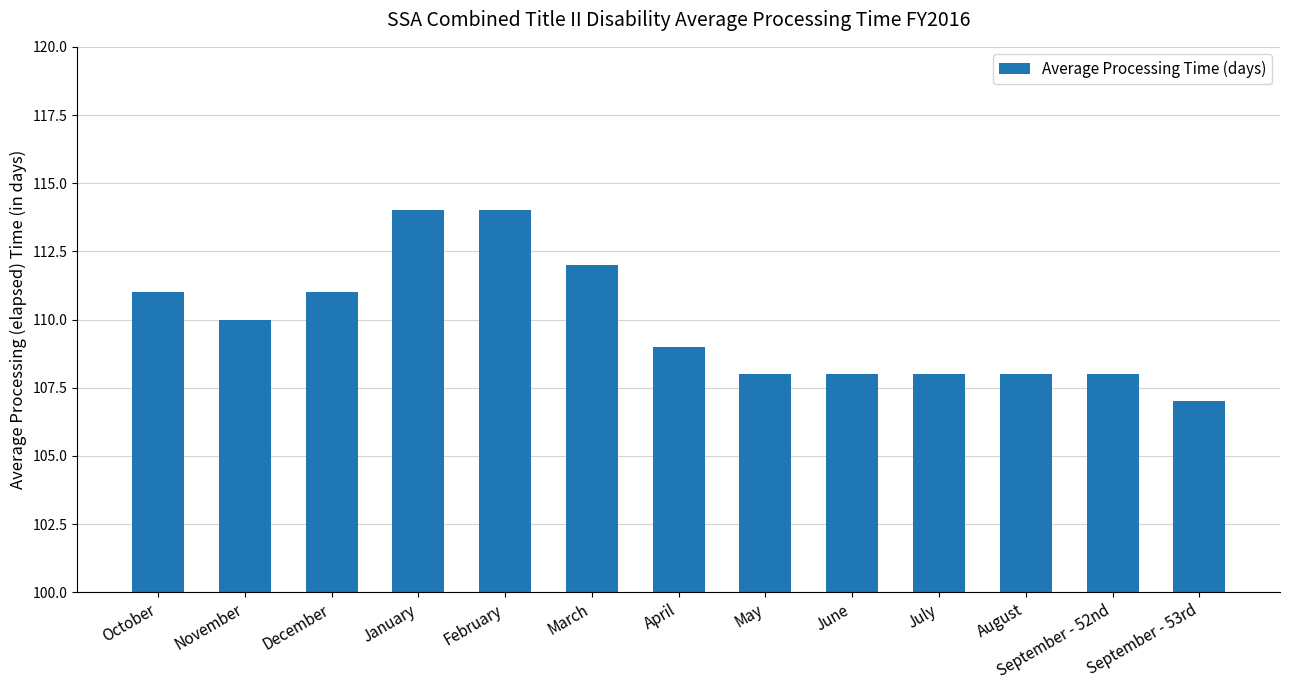

Are the bars horizontal?

No